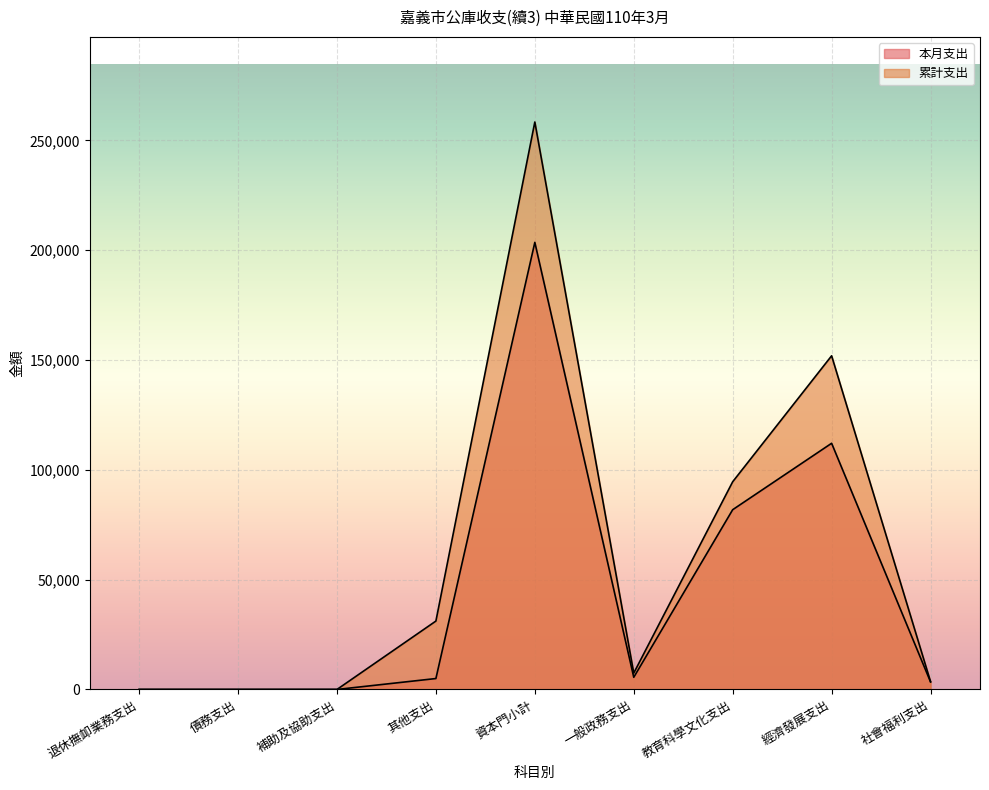

Where is 累計支出 nearest to the value 129181?

經濟發展支出